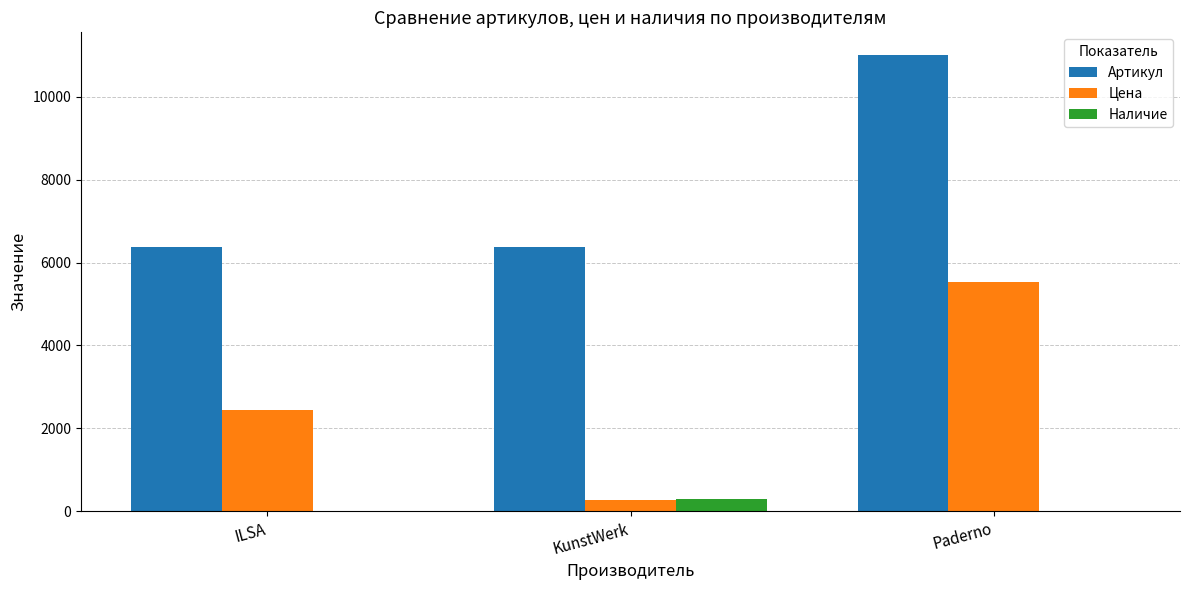

The Цена series shows 5526 at Paderno. True or false?

True